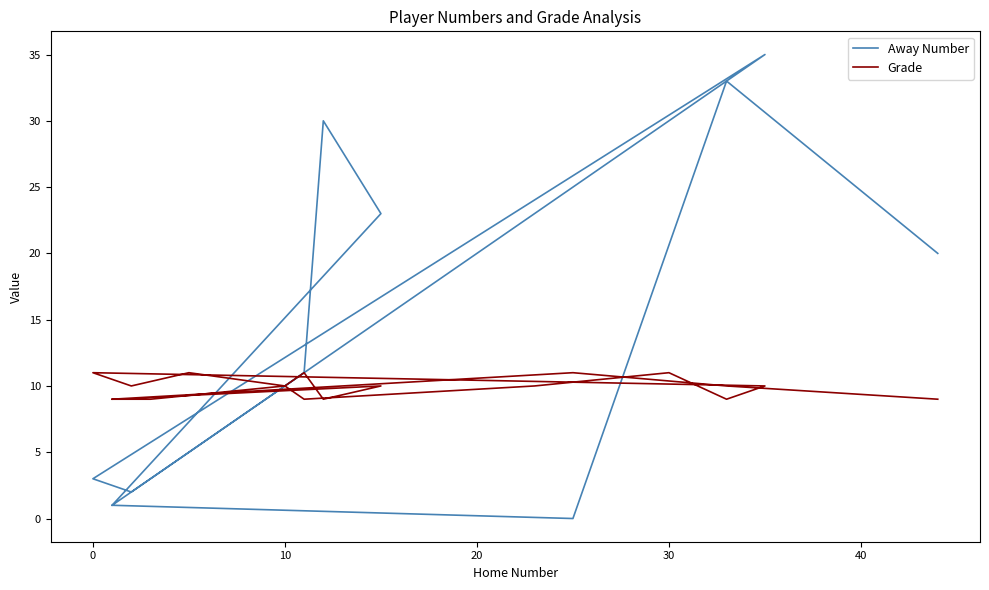

What are all the series names shown in the legend?

Away Number, Grade